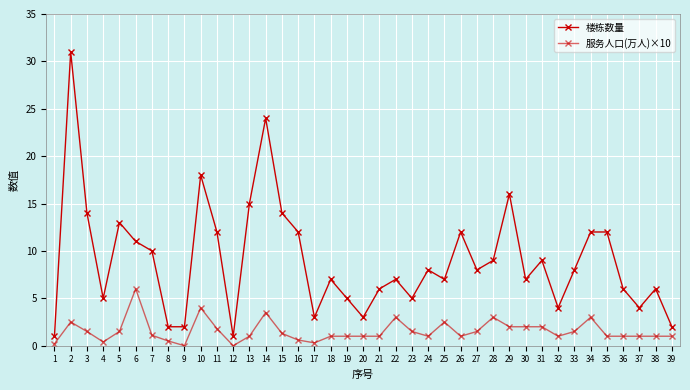

How many values in the 楼栋数量 series are below 8?

19